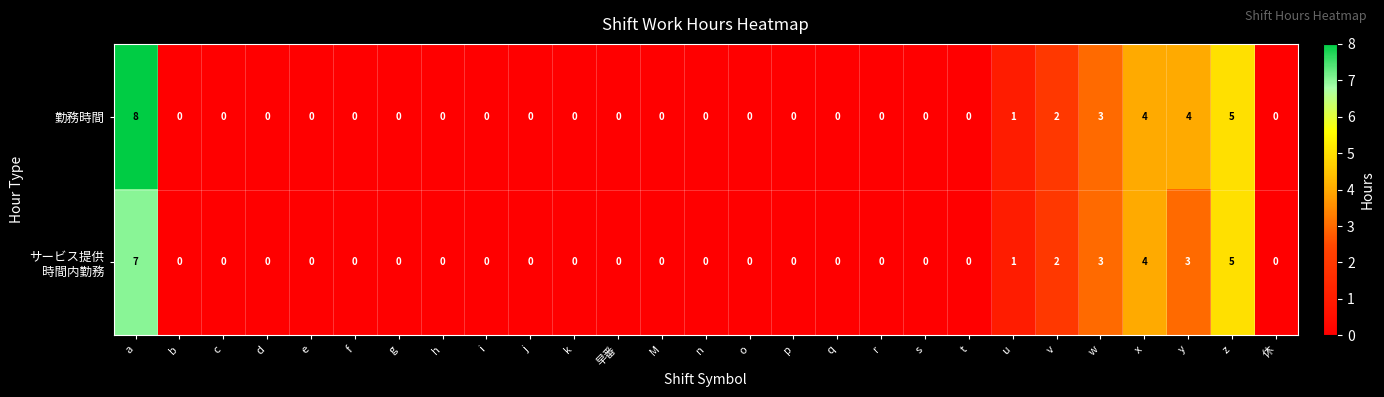

Which series has the widest spread of values?

勤務時間